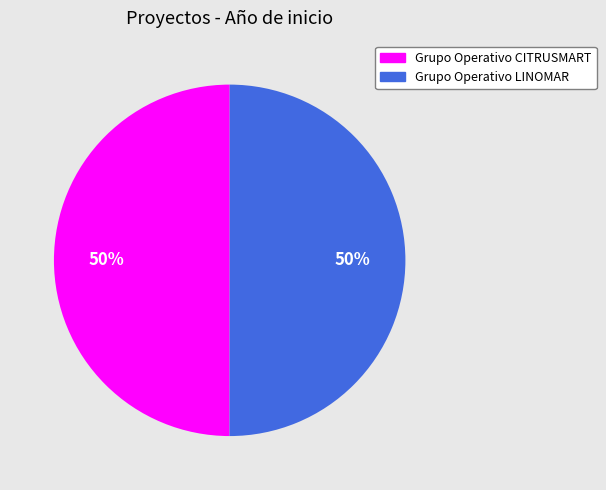

Approximately how many times larger is the value at Grupo Operativo CITRUSMART compared to Grupo Operativo LINOMAR?

1.0